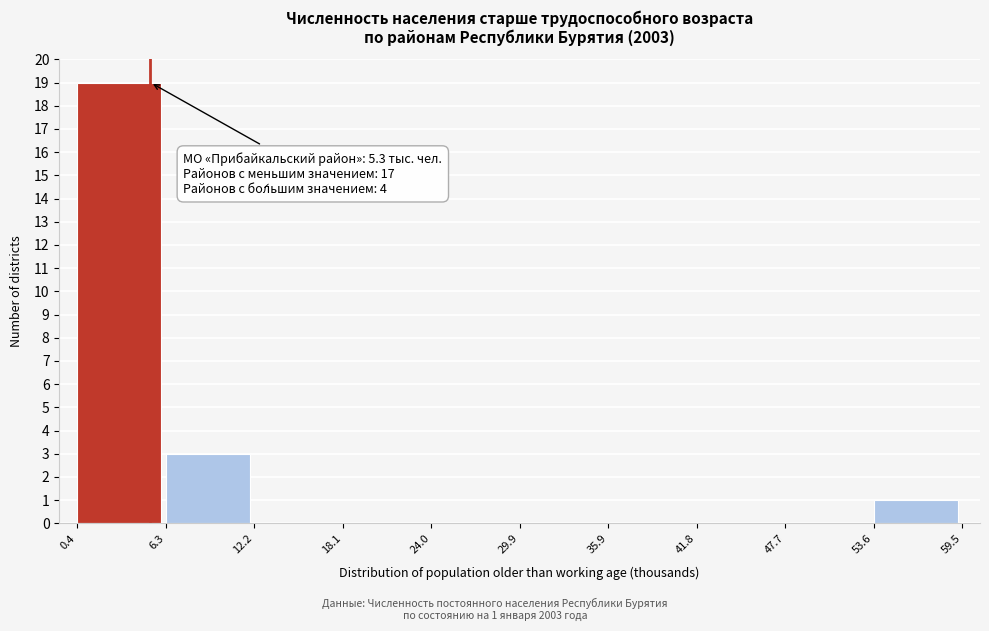

Which range on the x-axis has the tallest bar?

0.4 to 6.3